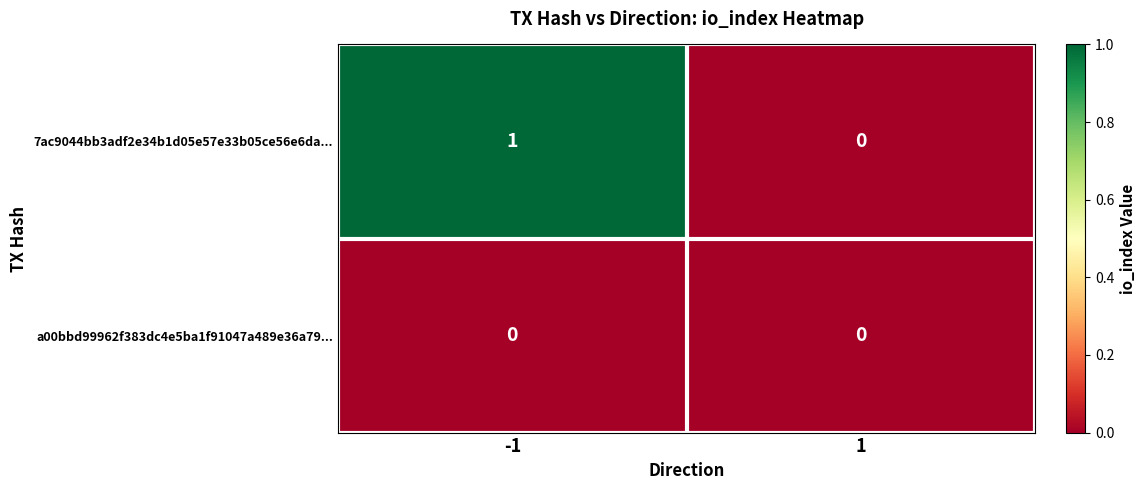

Which series has the largest total across all categories?

7ac9044bb3adf2e34b1d05e57e33b05ce56e6da...